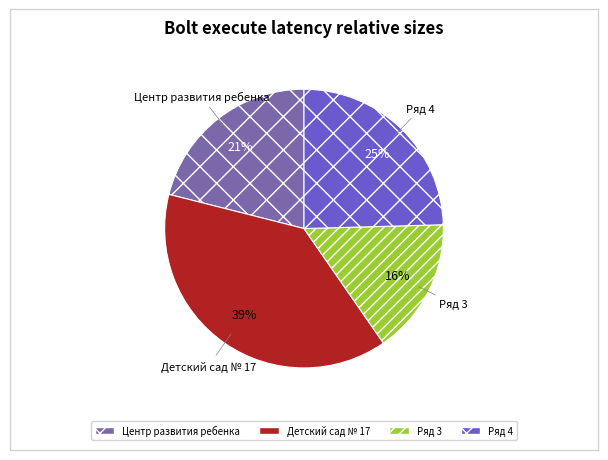

How many segments does this pie chart have?

4